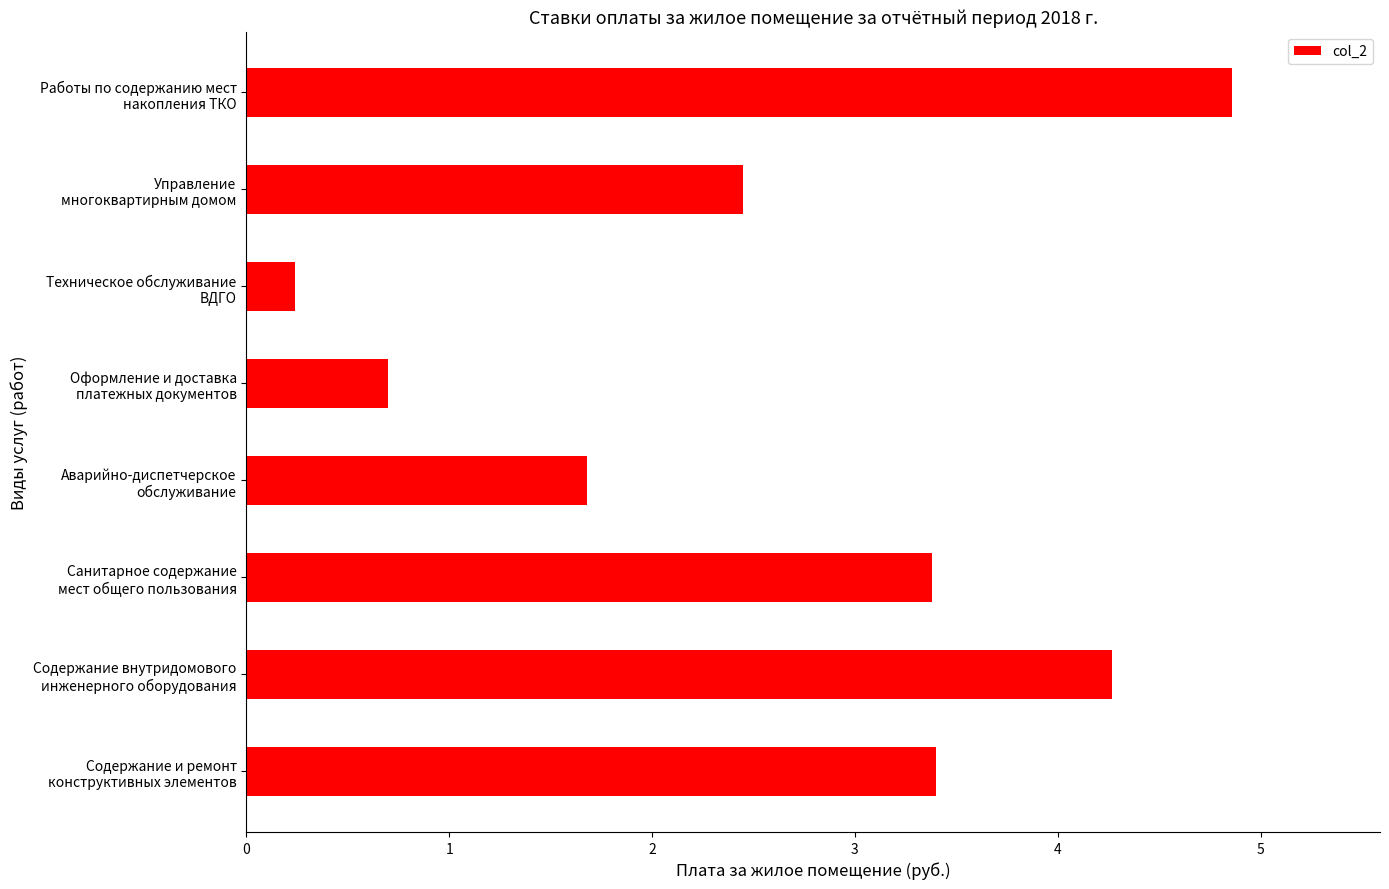

What is the average value?

2.6